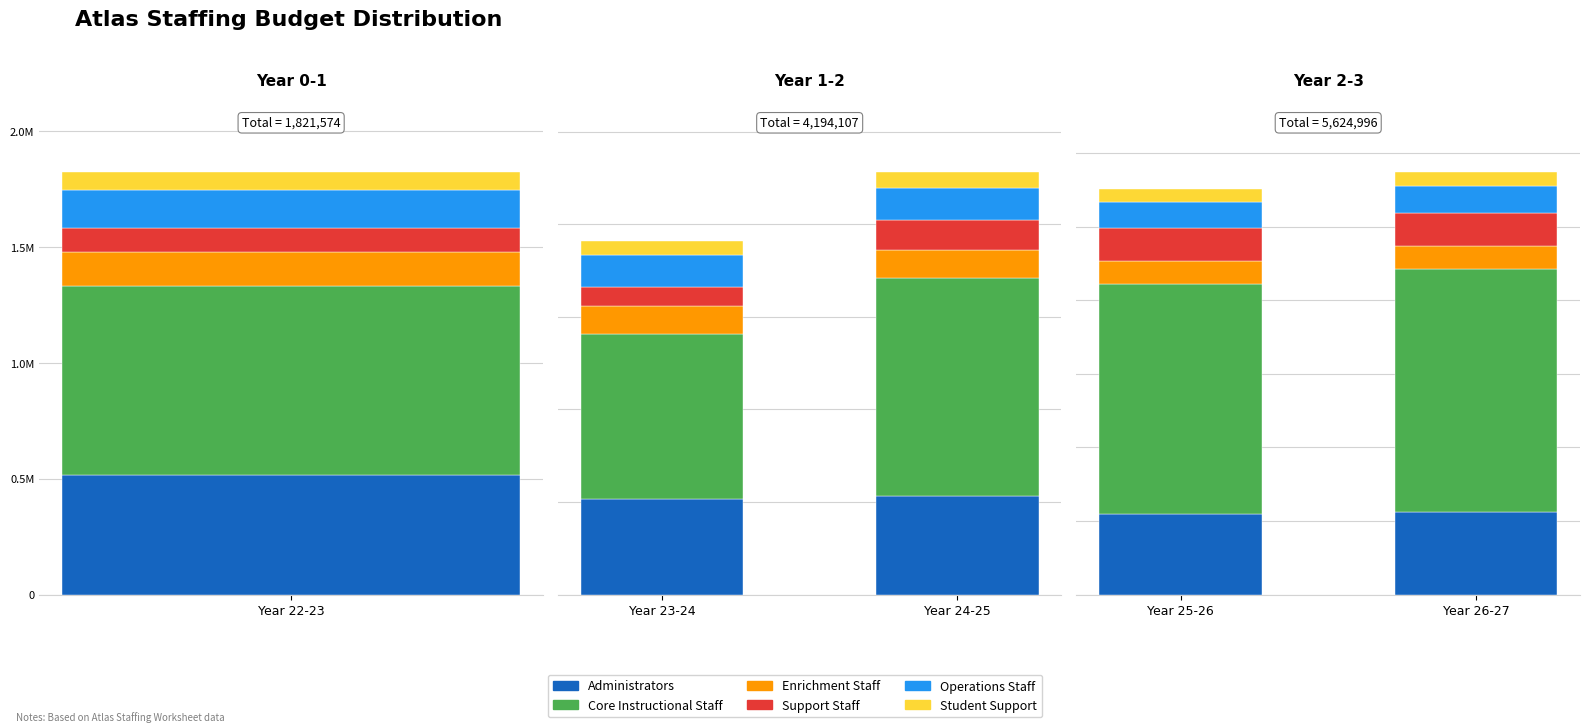

Read the Student Support value at Year 25-26.

86594.6